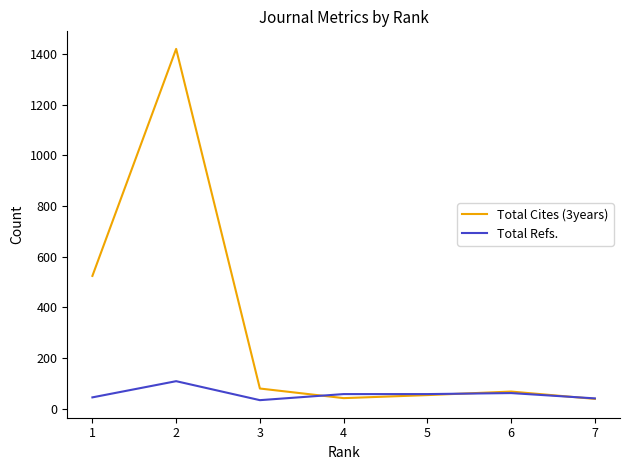

What is the difference between the maximum and minimum values in the Total Refs. series?

75